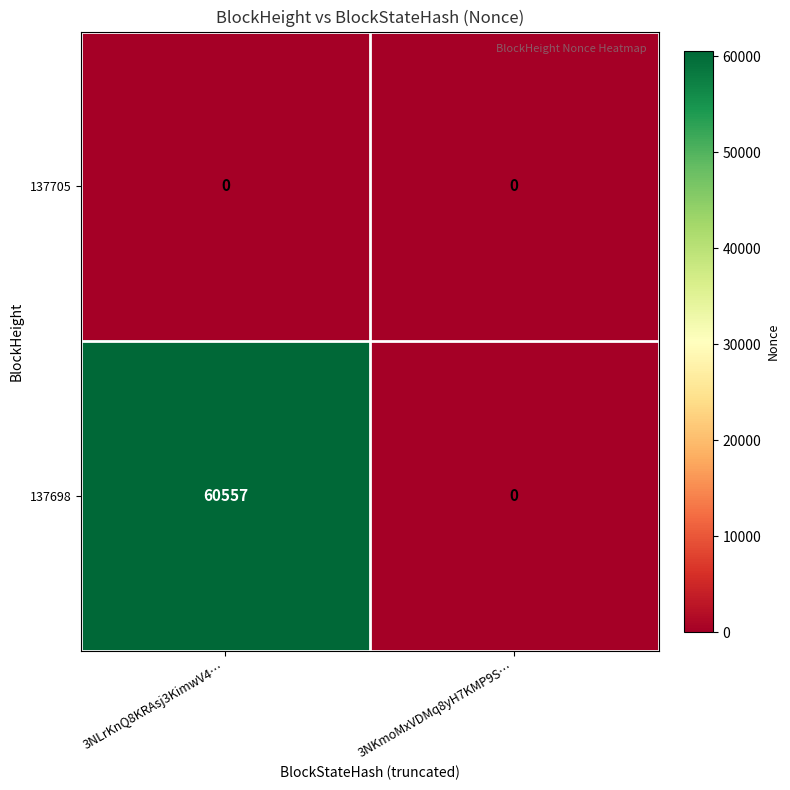

Rank the categories by 137698 value from lowest to highest.

3NKmoMxVDMq8yH7KMP9S…, 3NLrKnQ8KRAsj3KimwV4…